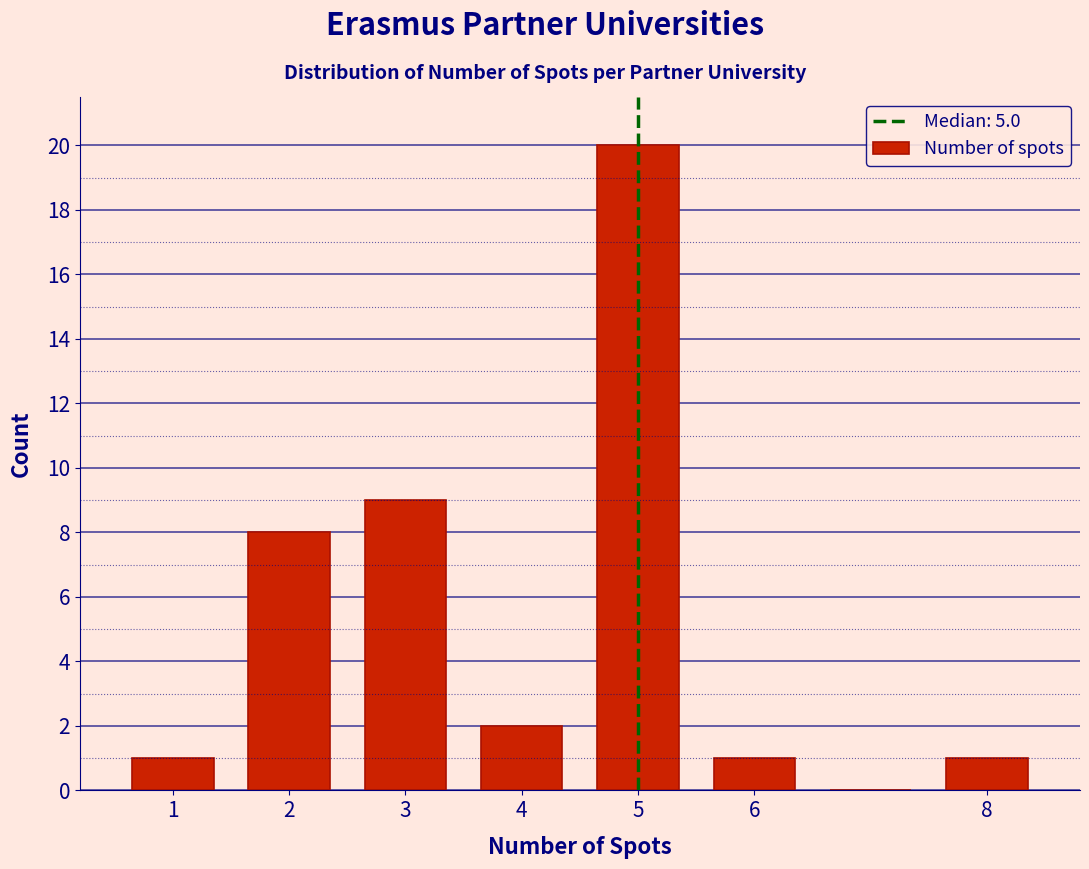

What is the height of the bar covering 5.5 to 6.5 on the x-axis? The values are not printed on the chart, so give them approximately, as read against the axis.

1